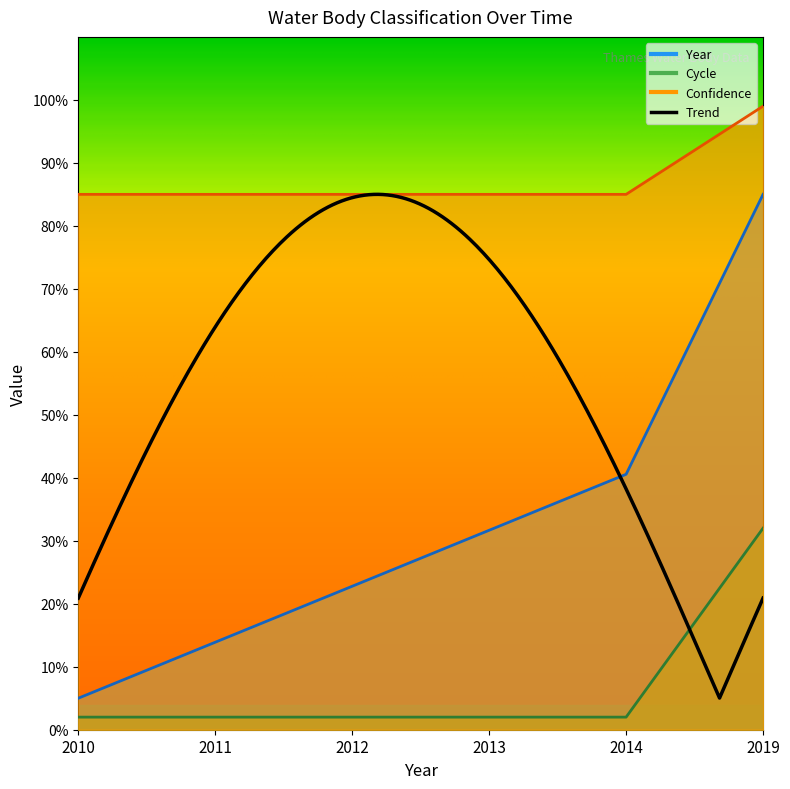

Rank the categories by Cycle value from highest to lowest.

2019, 2010, 2011, 2012, 2013, 2014